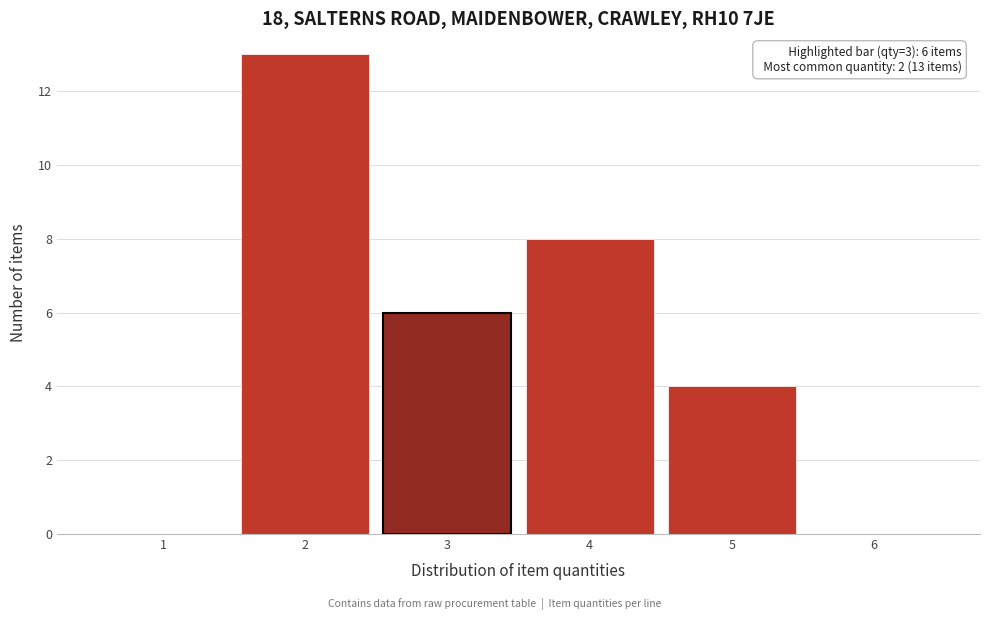

Reading left to right, extract all data points from this chart.

1=0	2=13	3=6	4=8	5=4	6=0